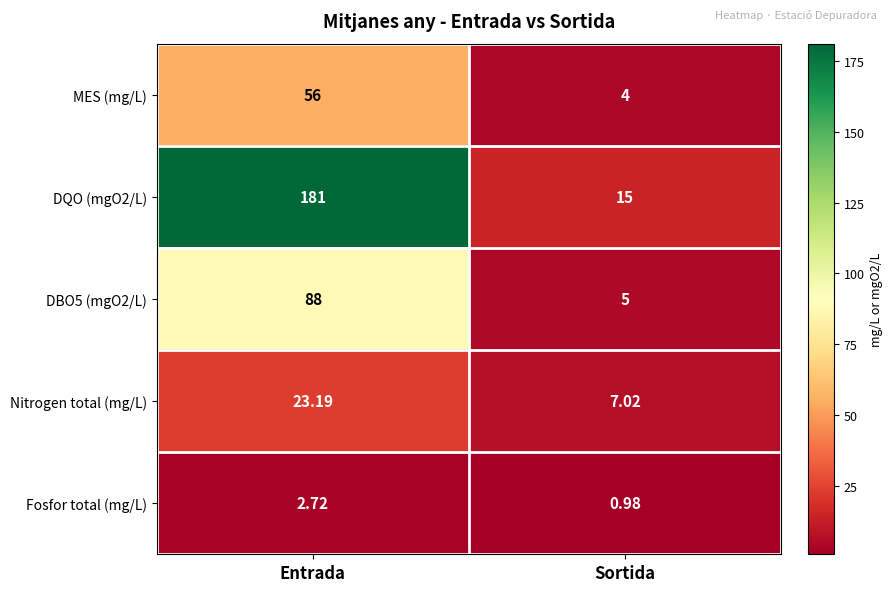

How many categories are shown in the chart?

2